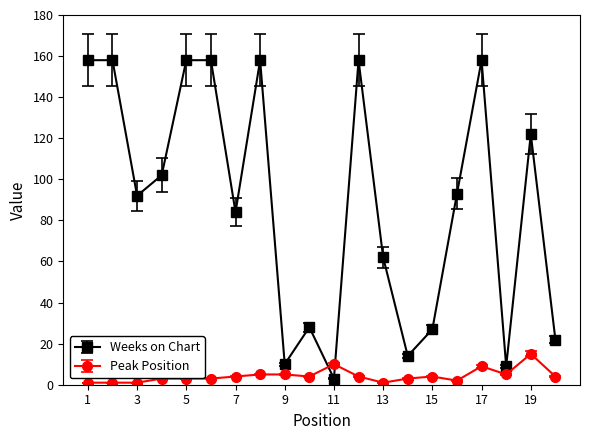

Which series has the widest spread of values?

Weeks on Chart